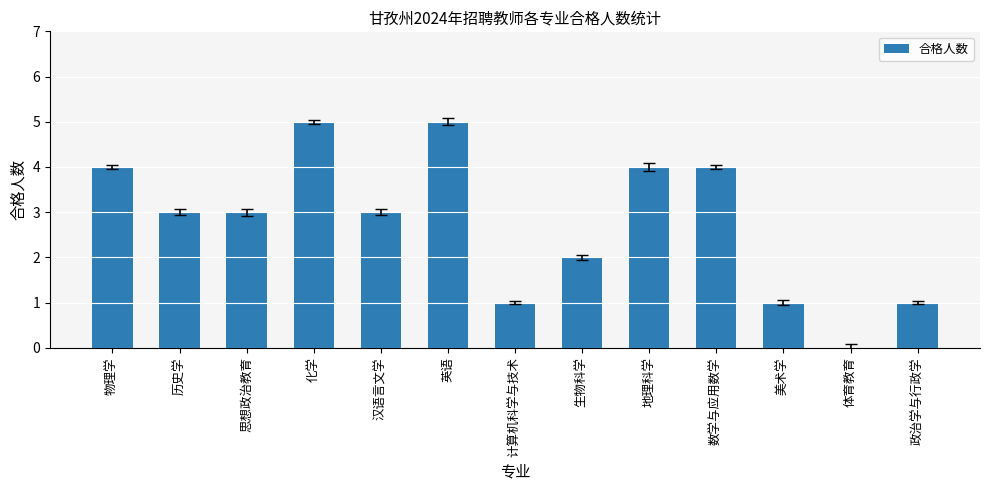

At which label does the data first exceed 3?

物理学